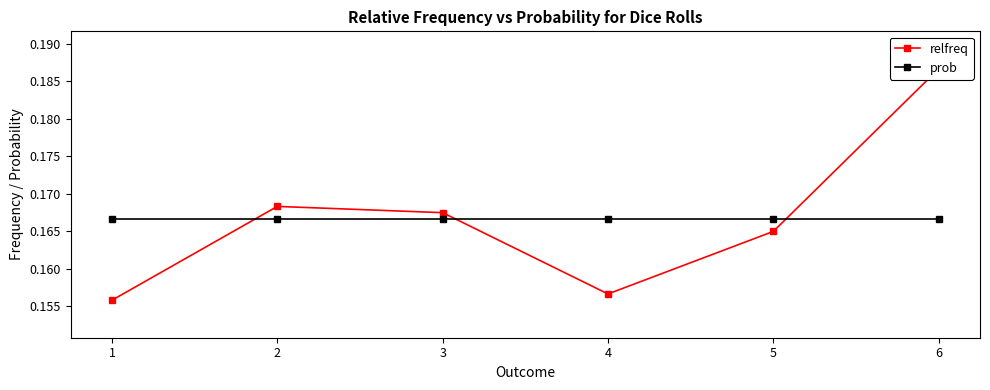

How many intersections are there between prob and relfreq?

3